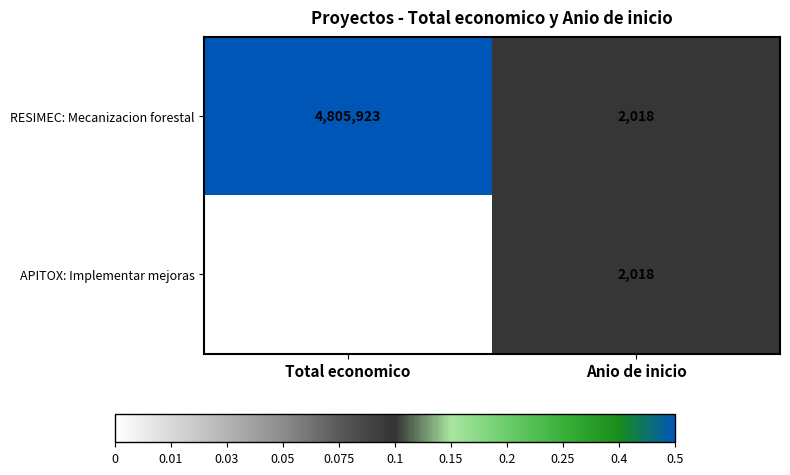

Which category has the highest value across all series?

Total economico